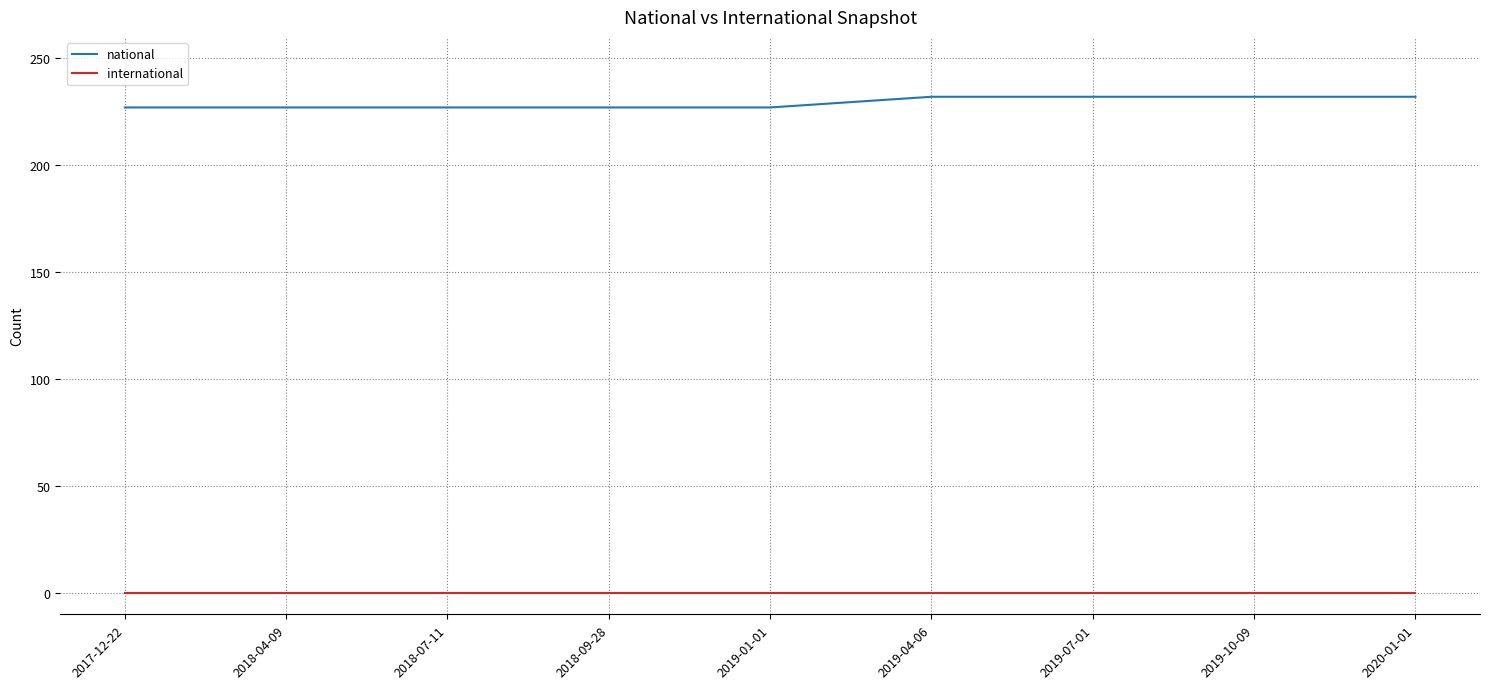

List the series in order of their overall mean, lowest first.

international, national